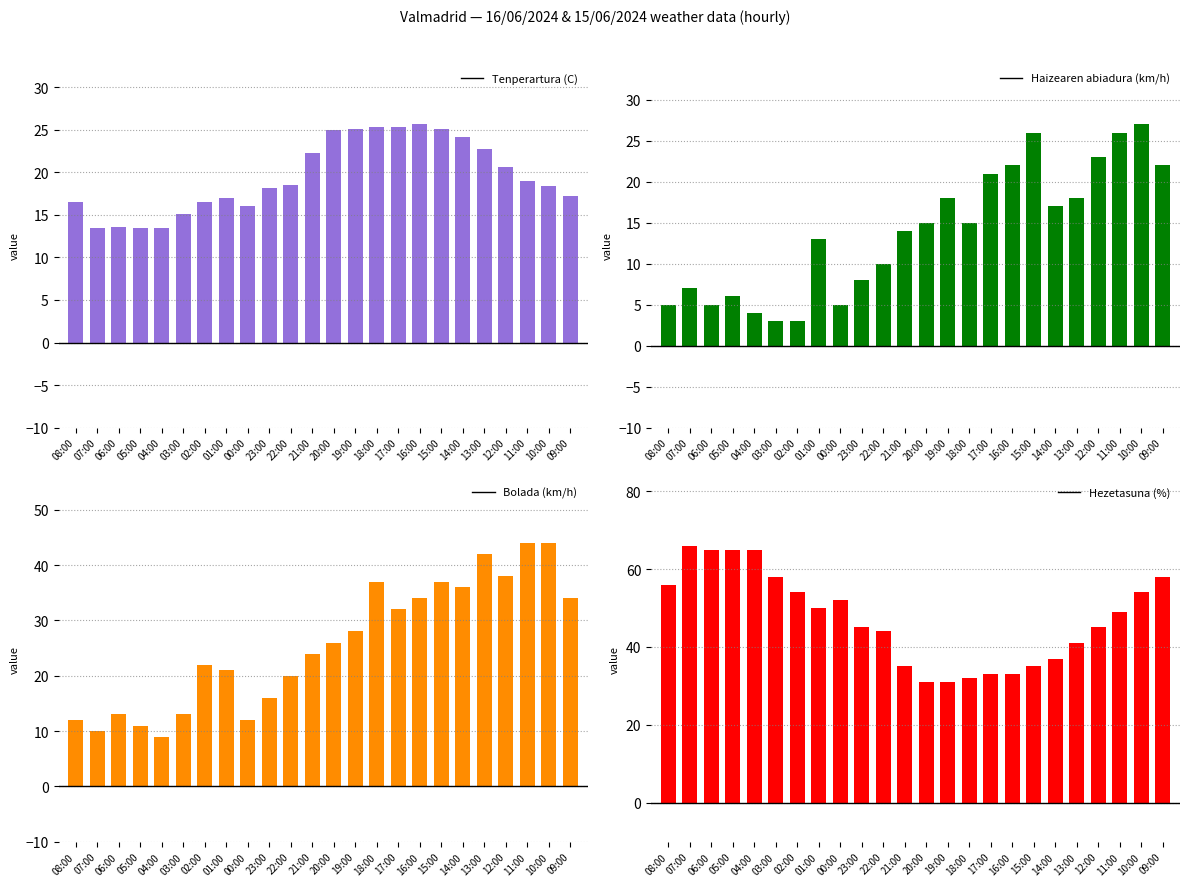

Reading left to right, what are all the values shown in this chart?

Tenperartura (C): 16.5	13.4	13.6	13.5	13.5	15.1	16.5	17.0	16.0	18.2	18.5	22.3	25.0	25.1	25.3	25.3	25.7	25.1	24.2	22.7	20.6	19.0	18.4	17.2
Haizearen abiadura (km/h): 5.0	7.0	5.0	6.0	4.0	3.0	3.0	13.0	5.0	8.0	10.0	14.0	15.0	18.0	15.0	21.0	22.0	26.0	17.0	18.0	23.0	26.0	27.0	22.0
Bolada (km/h): 12.0	10.0	13.0	11.0	9.0	13.0	22.0	21.0	12.0	16.0	20.0	24.0	26.0	28.0	37.0	32.0	34.0	37.0	36.0	42.0	38.0	44.0	44.0	34.0
Hezetasuna (%): 56.0	66.0	65.0	65.0	65.0	58.0	54.0	50.0	52.0	45.0	44.0	35.0	31.0	31.0	32.0	33.0	33.0	35.0	37.0	41.0	45.0	49.0	54.0	58.0